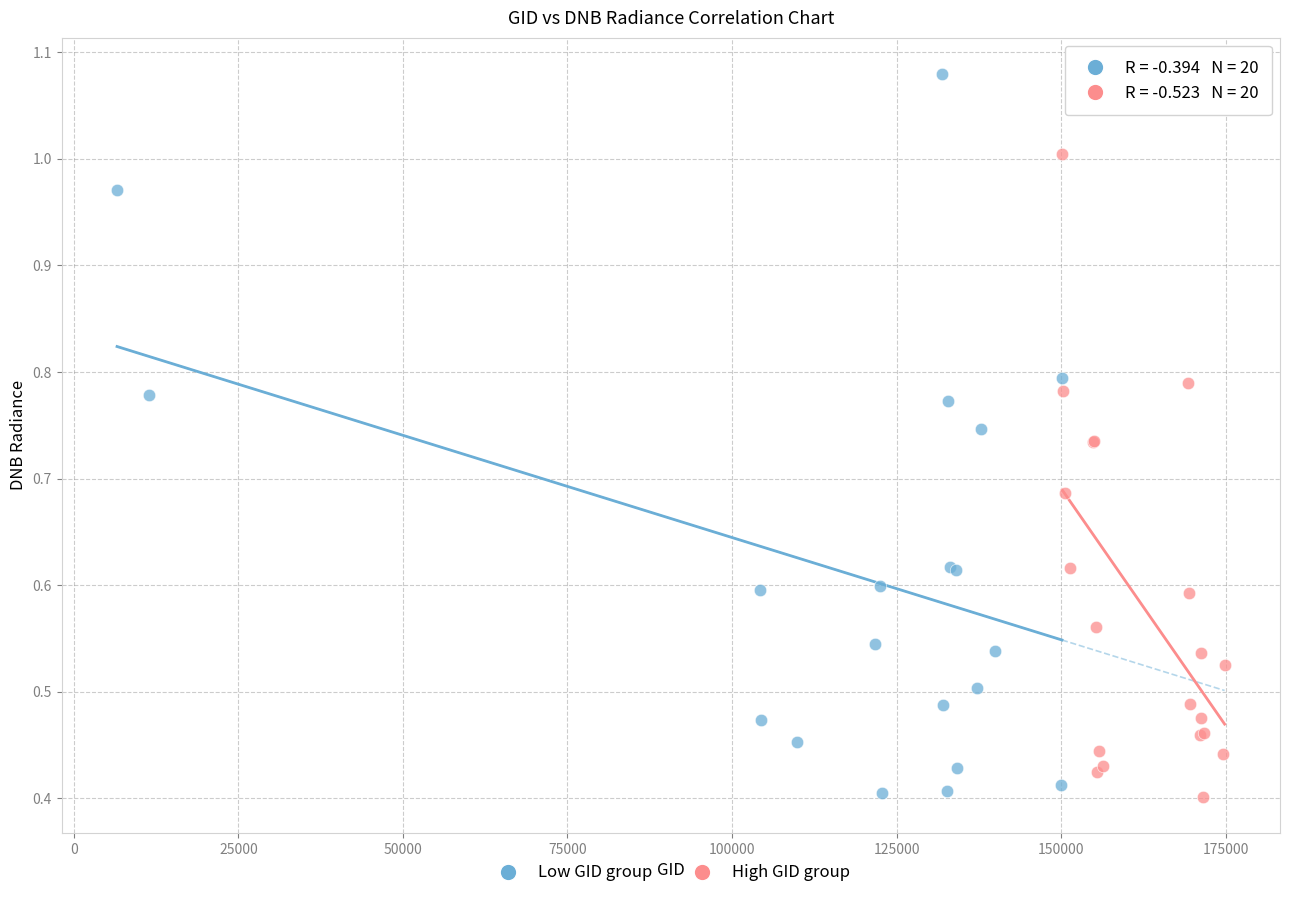

Which series has the largest Y range (max minus min)?

Low GID group